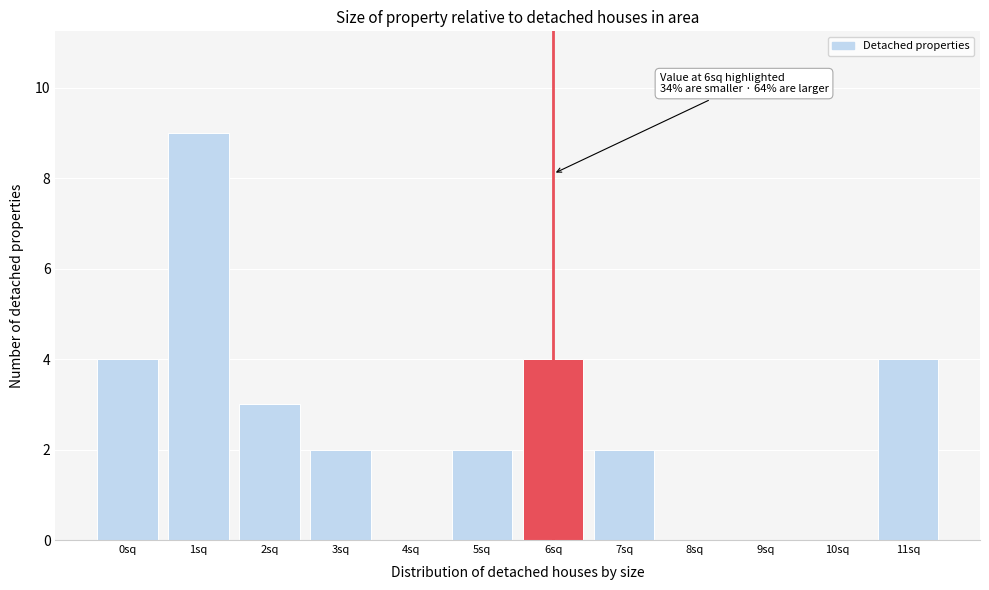

Reading left to right, extract all data points from this chart.

0sq=4	1sq=9	2sq=3	3sq=2	4sq=0	5sq=2	6sq=4	7sq=2	8sq=0	9sq=0	10sq=0	11sq=4